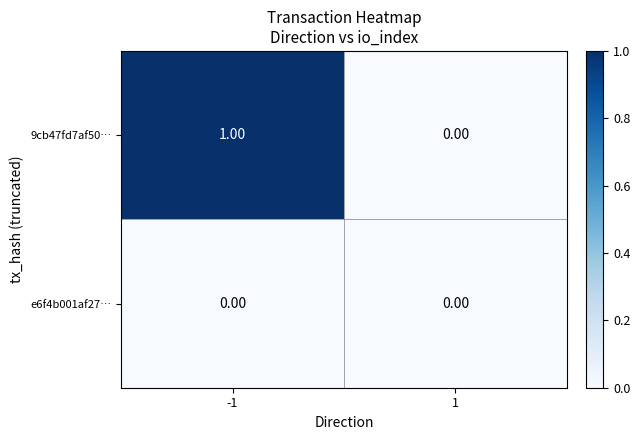

Which series has the largest range (max minus min)?

9cb47fd7af50…